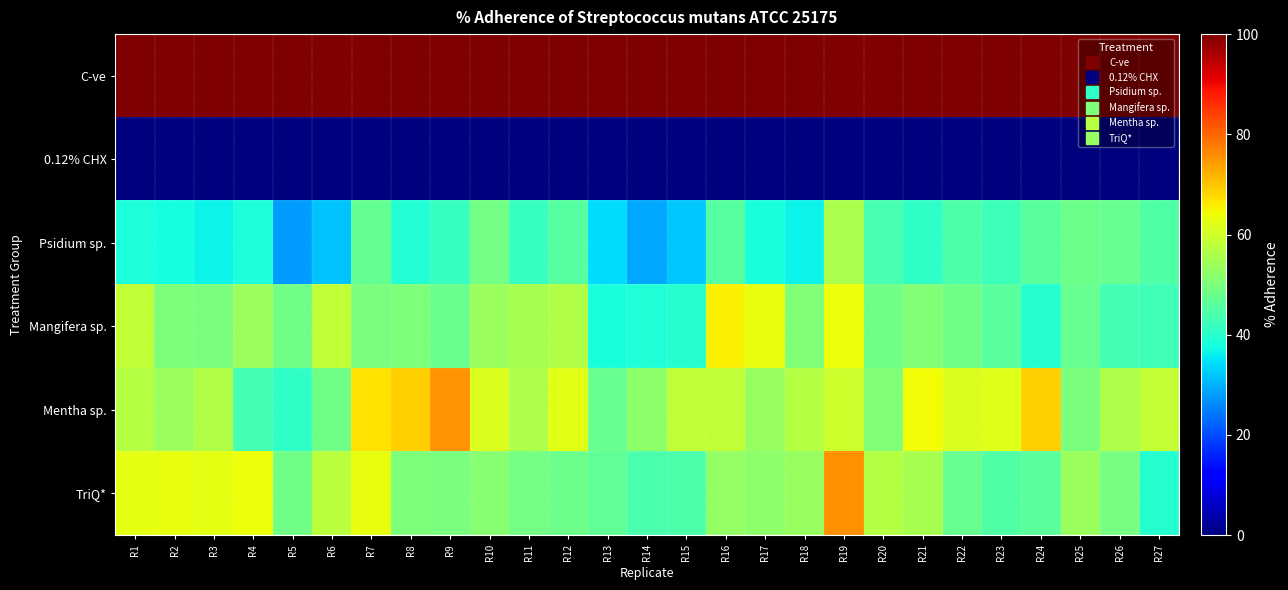

How many series are shown in this chart?

6